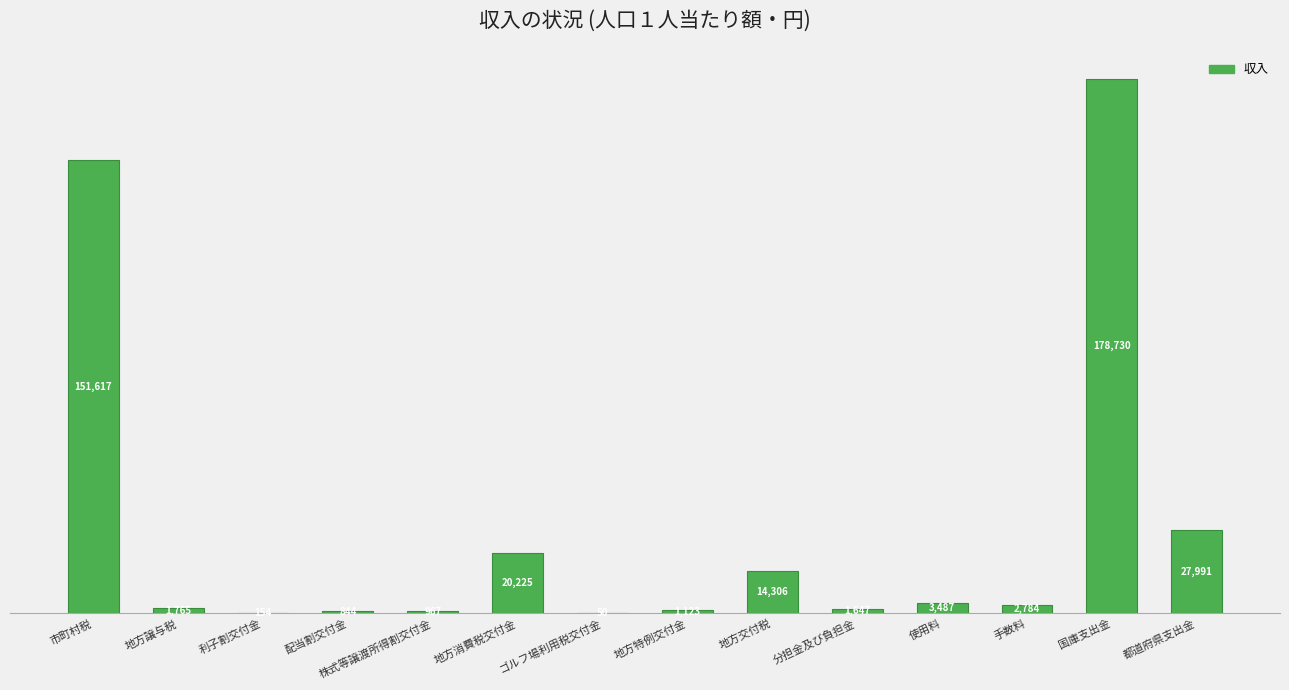

Reading left to right, what are all the values shown in this chart?

市町村税=151617	地方譲与税=1765	利子割交付金=154	配当割交付金=844	株式等譲渡所得割交付金=967	地方消費税交付金=20225	ゴルフ場利用税交付金=50	地方特例交付金=1123	地方交付税=14306	分担金及び負担金=1647	使用料=3487	手数料=2784	国庫支出金=178730	都道府県支出金=27991